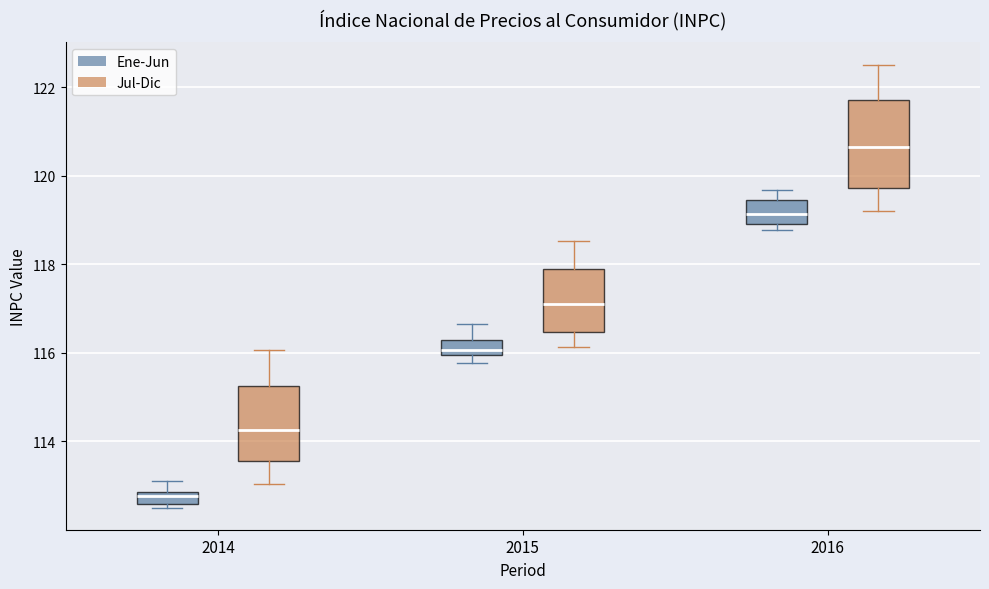

Comparing the boxes themselves (not the whiskers), which one is the tallest?

2016 (Jul-Dic)